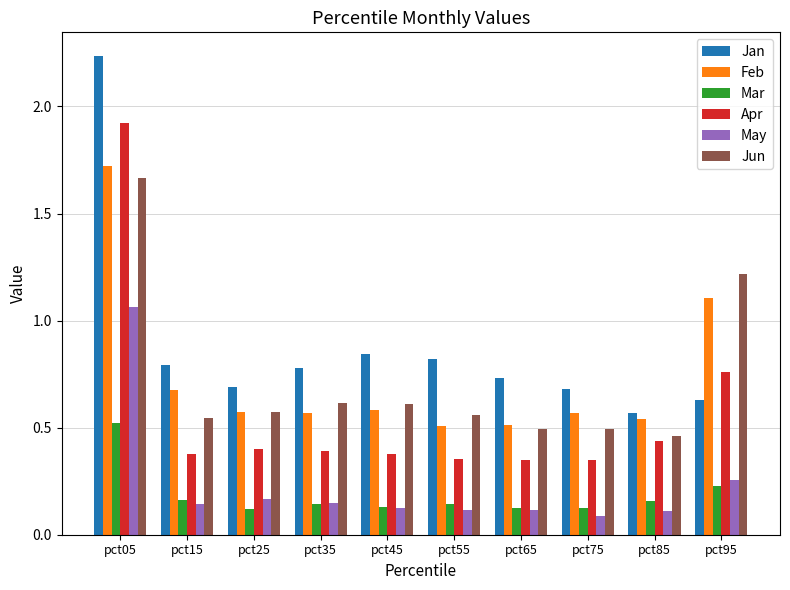

The Jan series shows 0.5 at pct05. True or false?

False